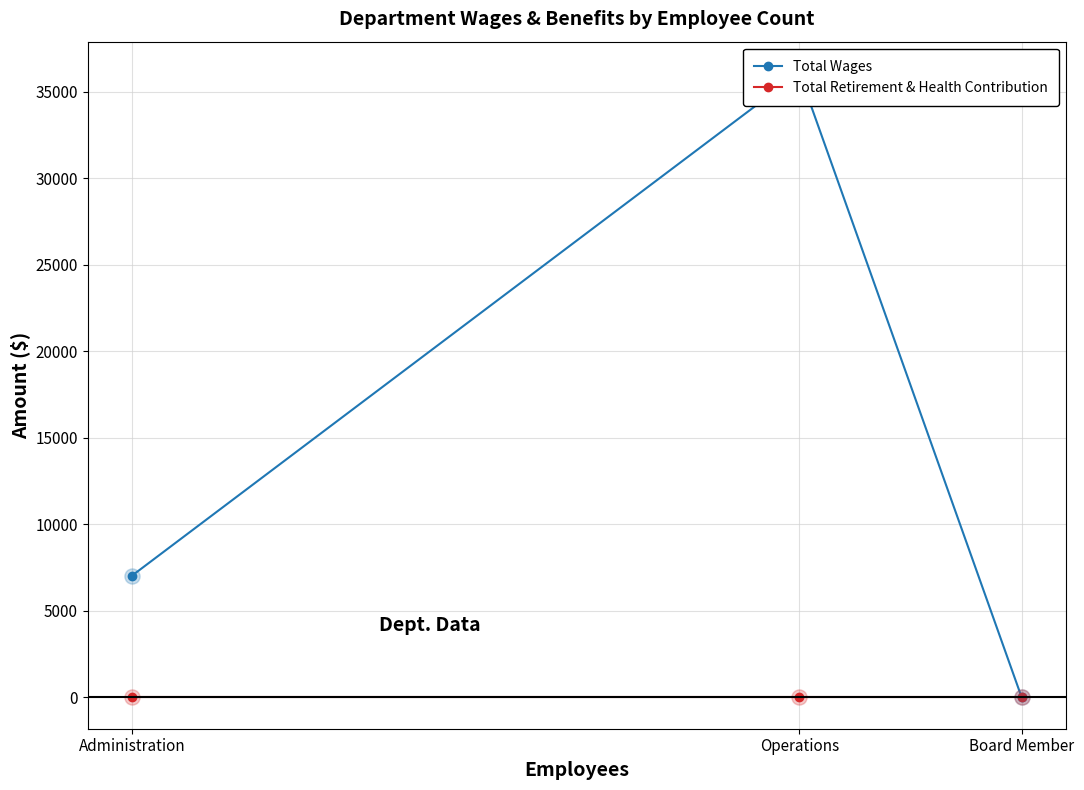

At which category is the sum across all series the highest?

Operations